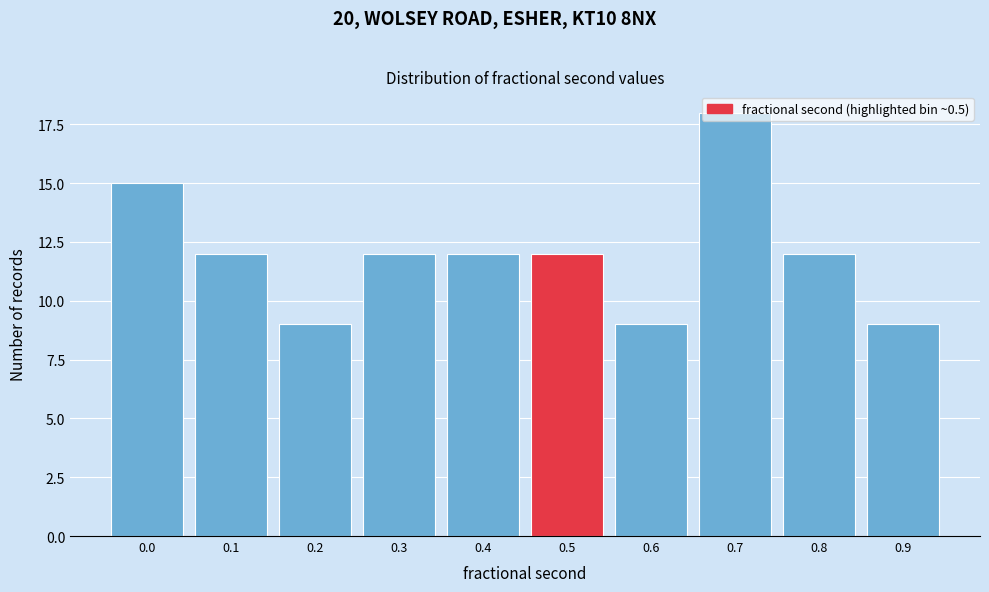

What is the change in value from 0.0 to 0.9?

-6